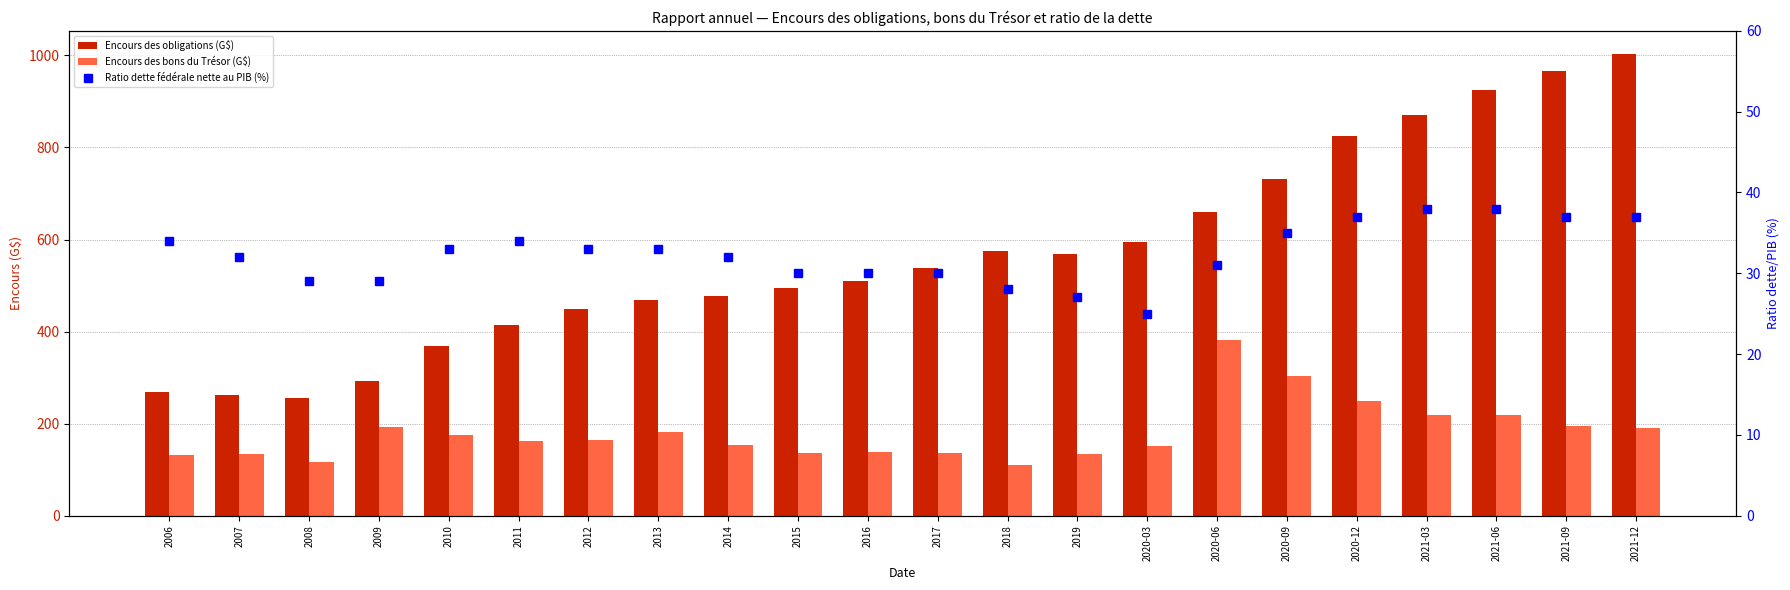

What is the difference between the second highest and second lowest values in the Ratio dette fédérale nette au PIB (%) series?

11.0